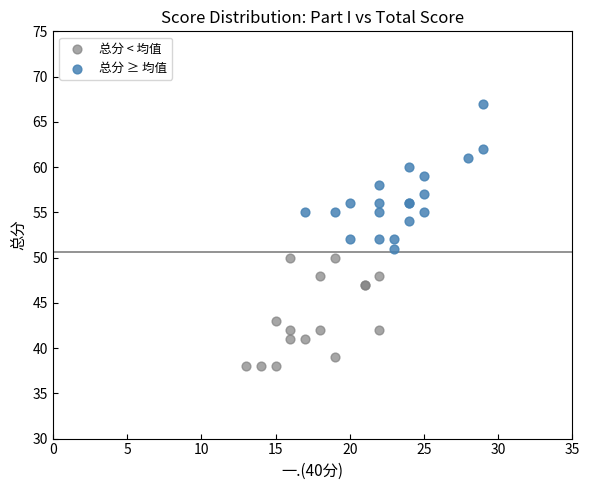

What are all the series names shown in the legend?

总分 < 均值, 总分 ≥ 均值